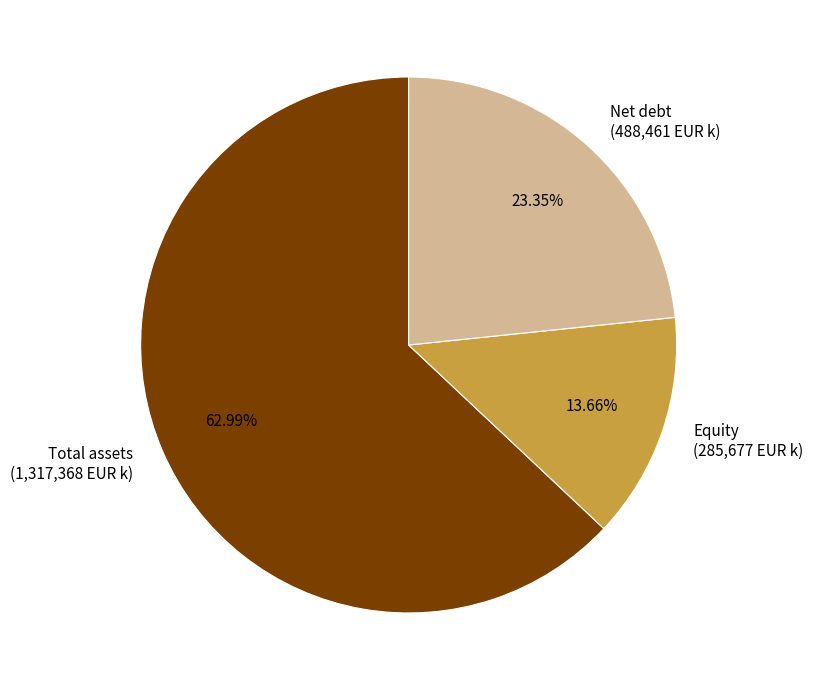

What is the ratio of the value at Equity (285,677 EUR k) to the value at Net debt (488,461 EUR k)?

0.6